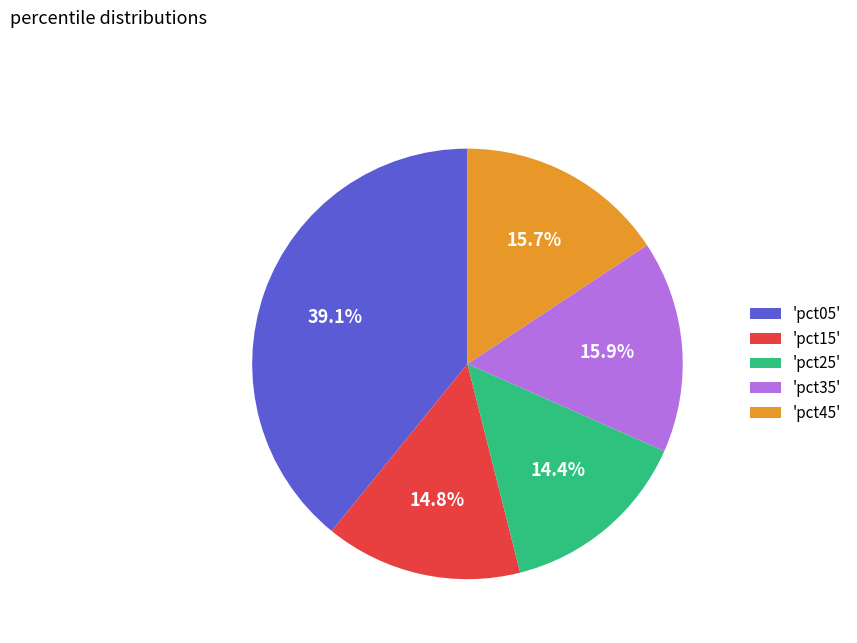

What is the ratio of the value at 'pct35' to the value at 'pct25'?

1.1